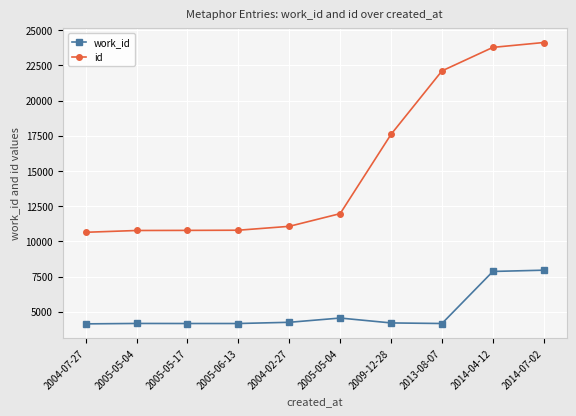

Reading left to right, what are all the values shown in this chart?

work_id: 2004-07-27=4141	2005-05-04=4171	2005-05-17=4167	2005-06-13=4167	2004-02-27=4253	2005-05-04=4555	2009-12-28=4208	2013-08-07=4167	2014-04-12=7864	2014-07-02=7954
id: 2004-07-27=10646	2005-05-04=10773	2005-05-17=10781	2005-06-13=10793	2004-02-27=11069	2005-05-04=11971	2009-12-28=17604	2013-08-07=22108	2014-04-12=23778	2014-07-02=24124